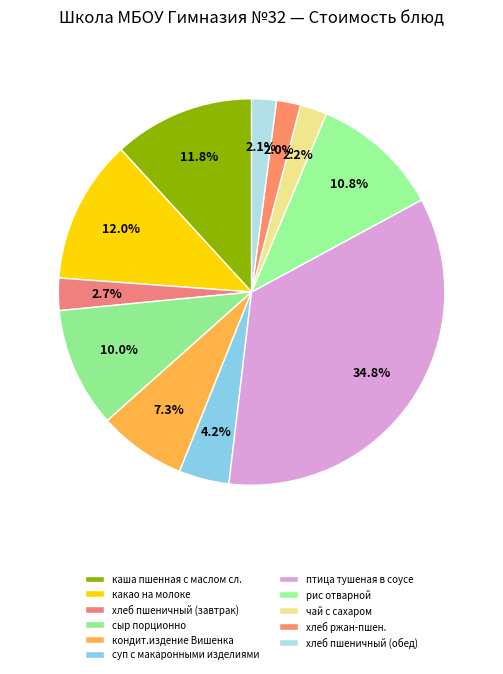

How many segments does this pie chart have?

11